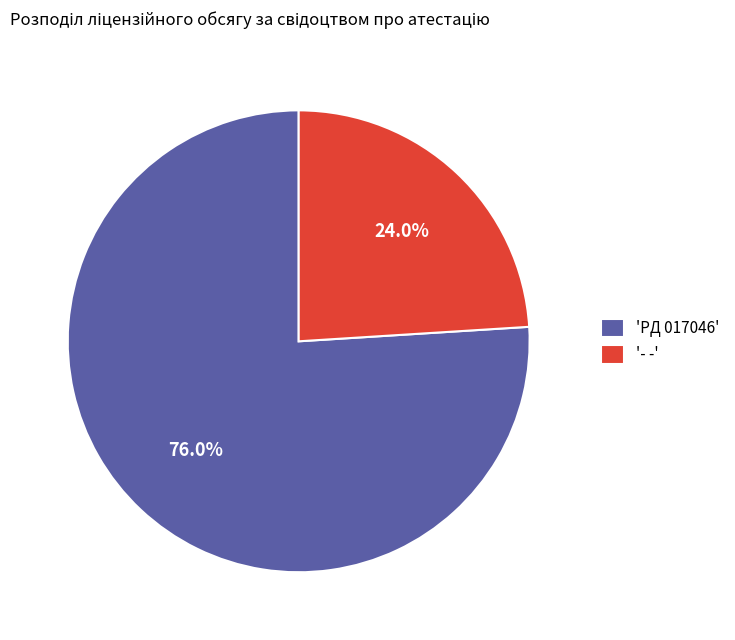

What is the total percentage of '- -' and 'PД 017046'?

100.0%